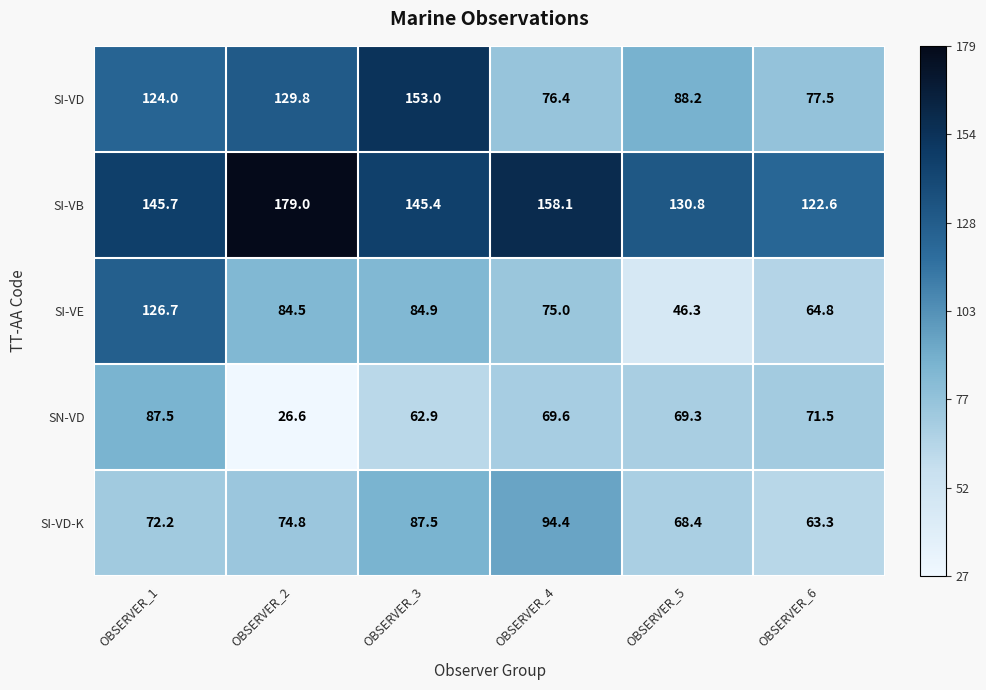

What is the difference between the SI-VB values at OBSERVER_2 and OBSERVER_6?

56.4